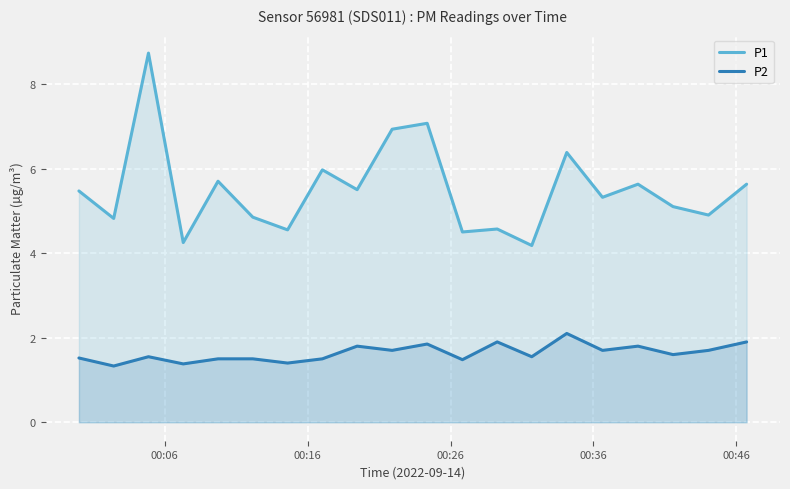

Which series has the largest range (max minus min)?

P1